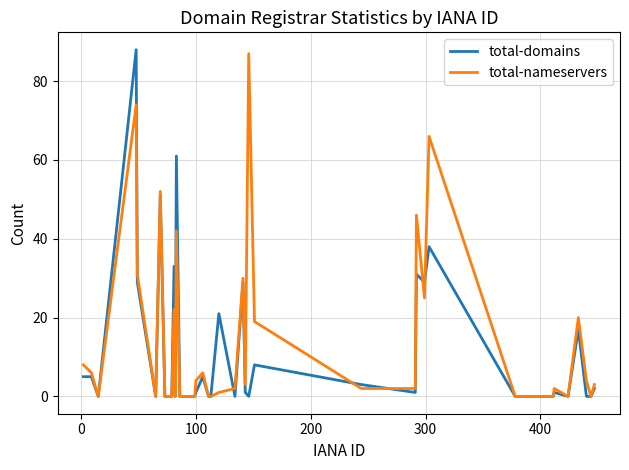

After their last crossing, which series has the higher values: total-nameservers or total-domains?

total-nameservers